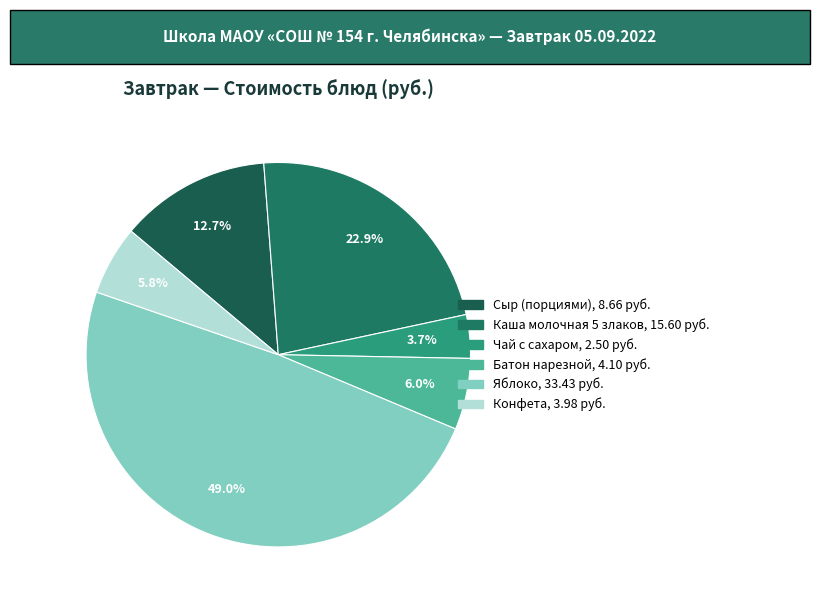

What percentage is the Конфета slice, to the nearest percent?

6%